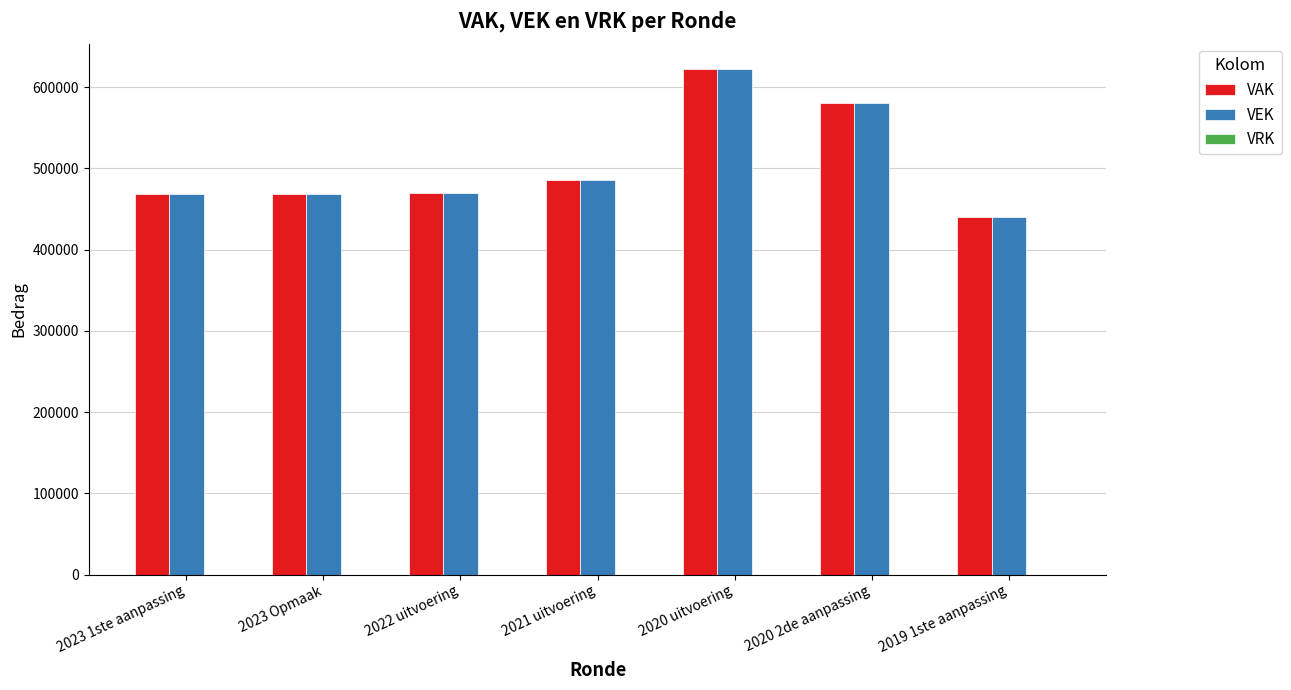

At which category is the sum across all series the highest?

2020 uitvoering